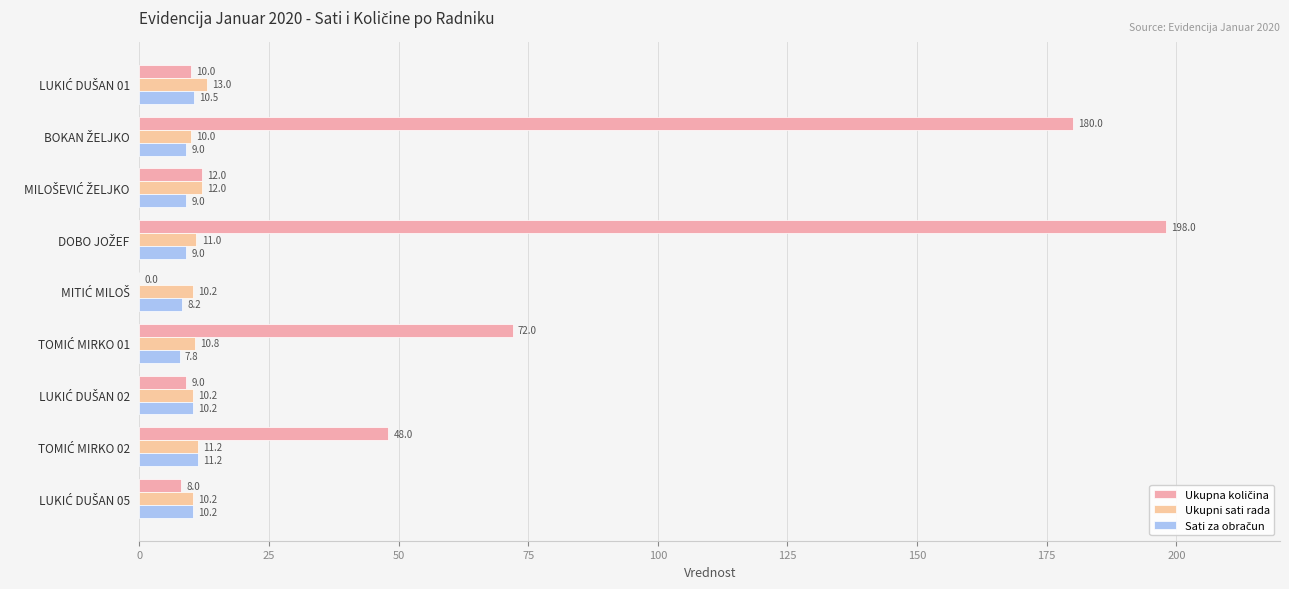

Reading left to right, transcribe all the data shown in this chart.

Ukupna količina: 10.0	180.0	12.0	198.0	0.0	72.0	9.0	48.0	8.0
Ukupni sati rada: 13.0	10.0	12.0	11.0	10.2	10.8	10.2	11.2	10.2
Sati za obračun: 10.5	9.0	9.0	9.0	8.2	7.8	10.2	11.2	10.2